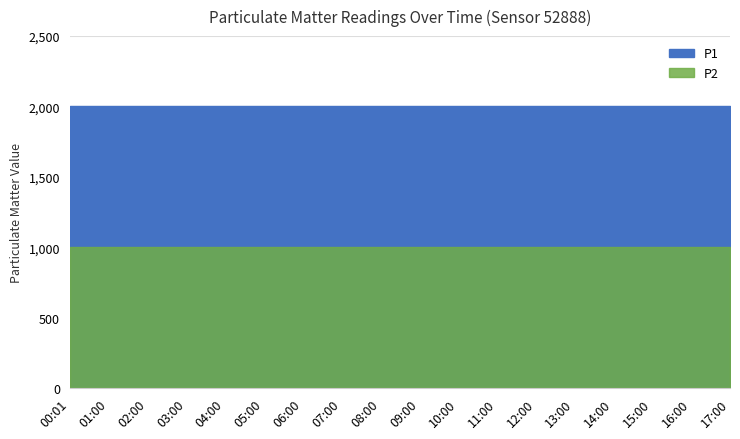

True or false: P2 has more than 2 interior local peaks.

False